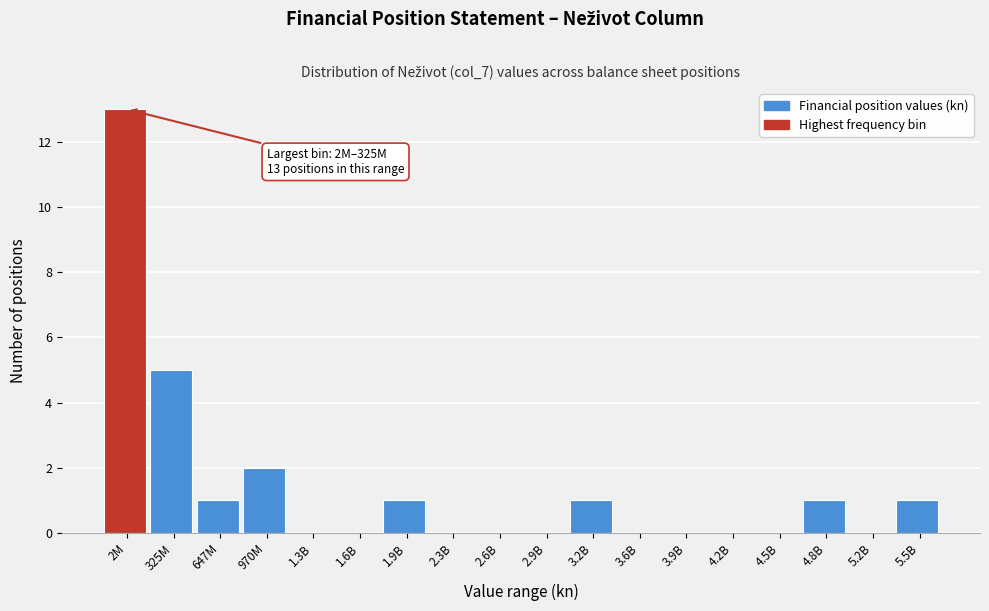

Reading left to right, what are all the values shown in this chart?

2M=13	325M=5	647M=1	970M=2	1.3B=0	1.6B=0	1.9B=1	2.3B=0	2.6B=0	2.9B=0	3.2B=1	3.6B=0	3.9B=0	4.2B=0	4.5B=0	4.8B=1	5.2B=0	5.5B=1